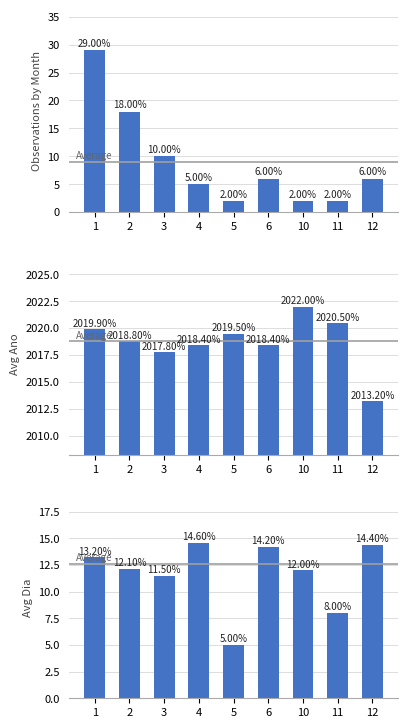

At which category is the sum across all series the highest?

1